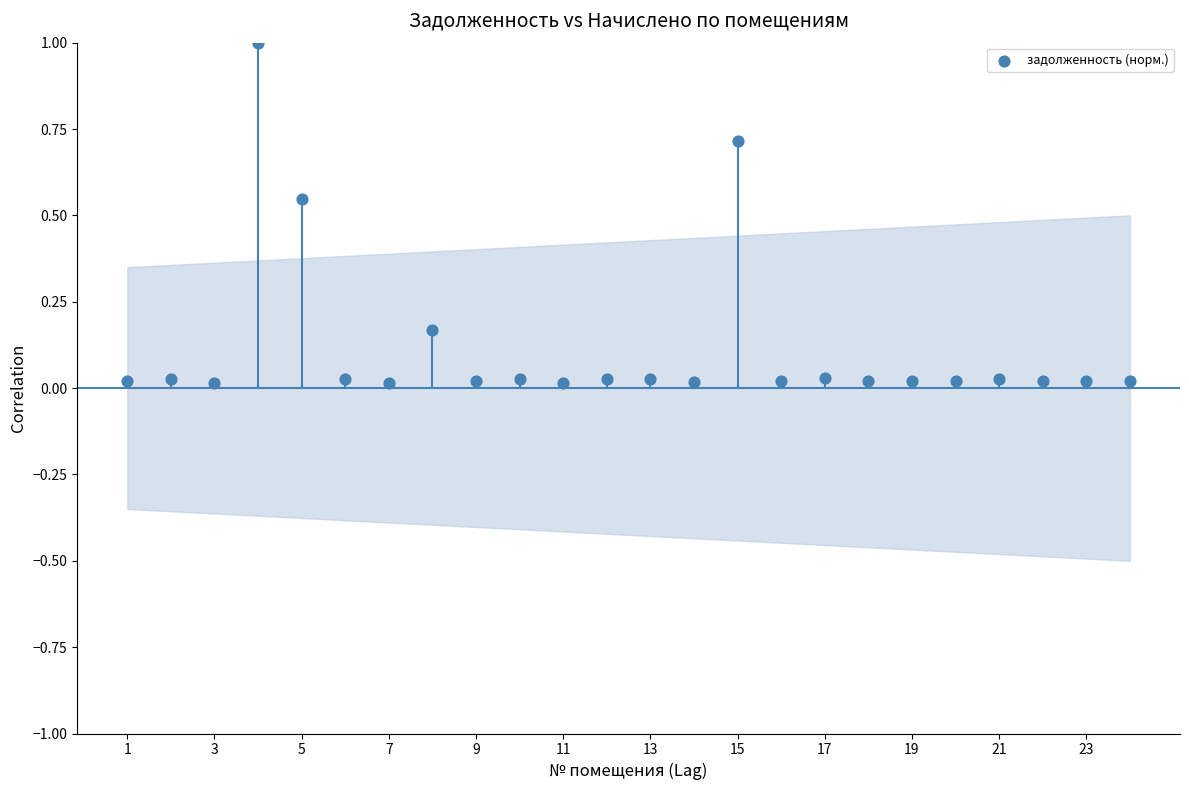

What is the range of Y values (max minus min)?

1.0